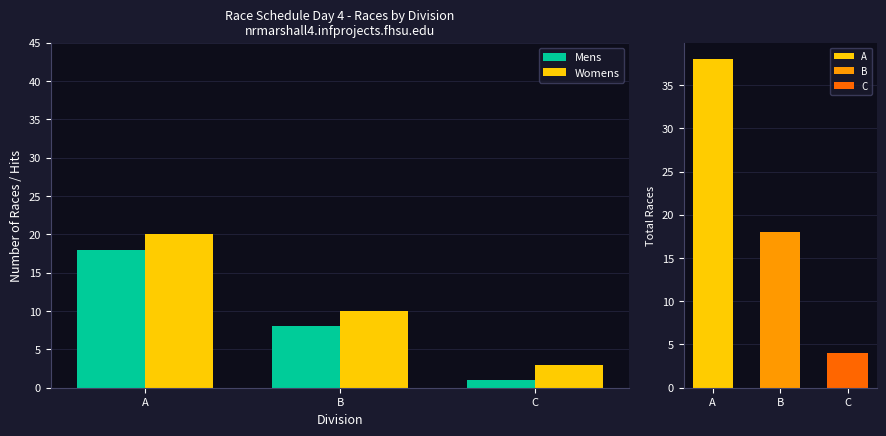

What is the approximate value of Mens at B?

8